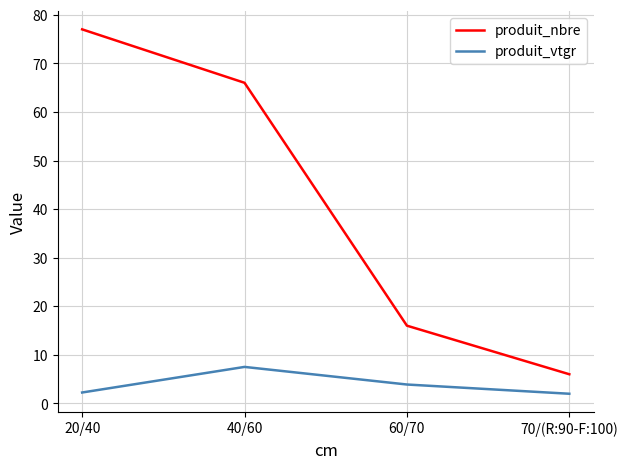

What is the spread (max minus min) of values at 70/(R:90-F:100)?

4.0